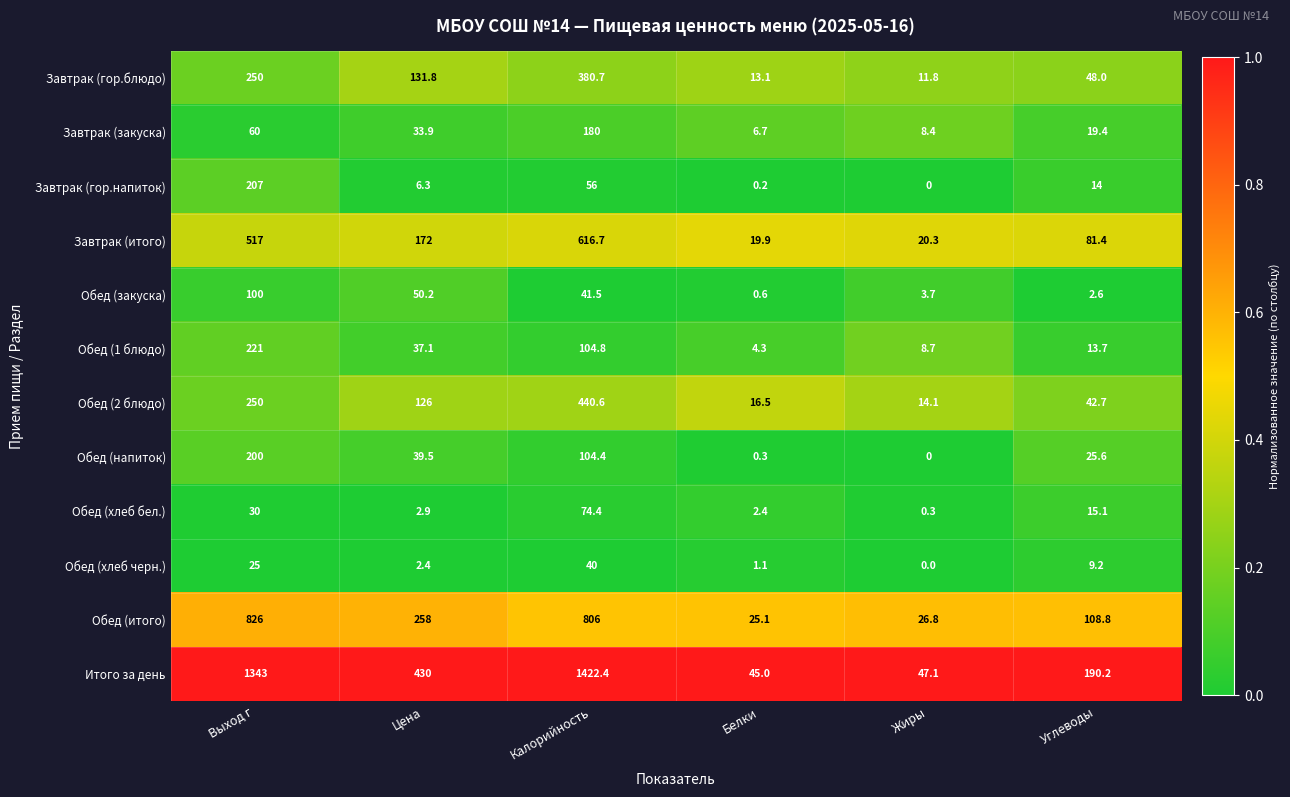

Which label corresponds to the largest value in the chart?

Калорийность